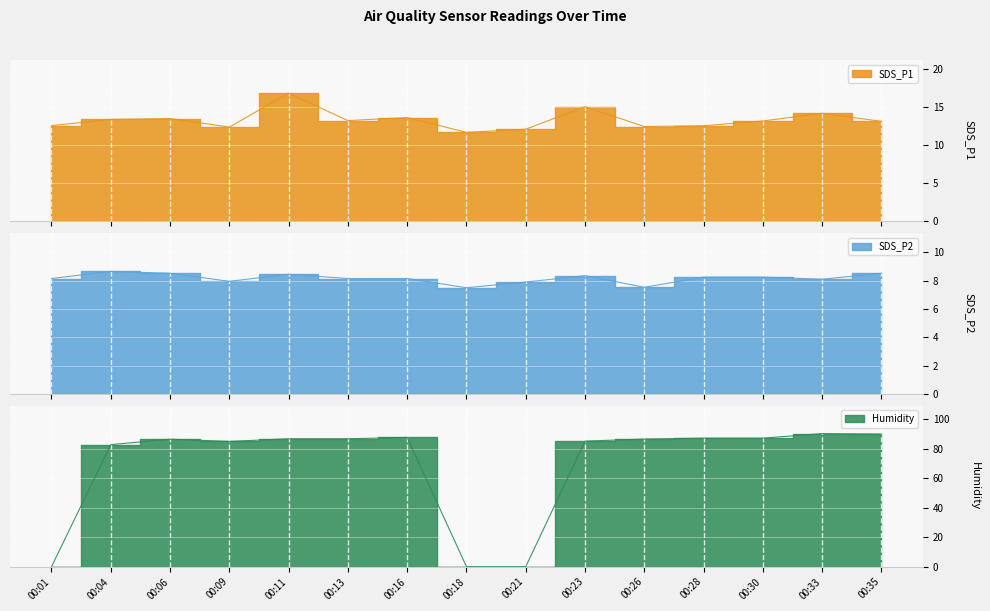

What is the maximum value for SDS_P1?

16.8